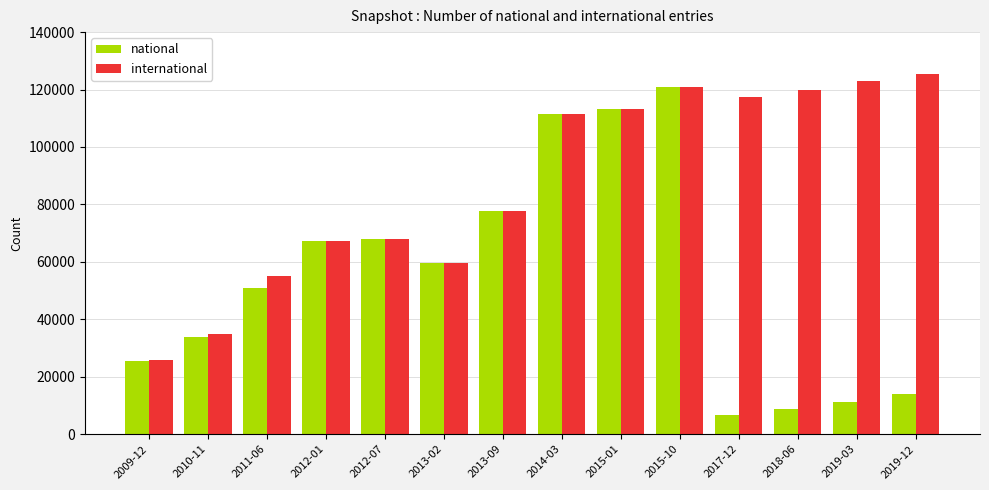

Is it true that international equals 106106 at 2012-01?

False